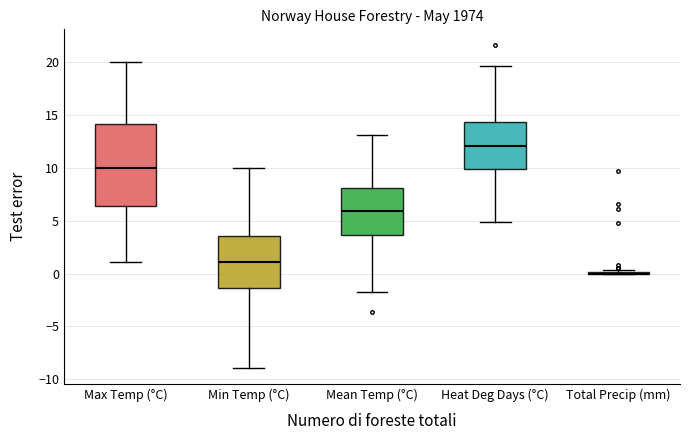

Reading left to right, transcribe this box plot: for each box, give where its median line is, the range the box spans, and where its two whiskers end, as read against the y-axis. The values are not printed on the chart, so give them approximately, as read against the axis.

Max Temp (°C): median 10.0, box 6.5 to 14.0, whiskers 1.0 to 20.0
Min Temp (°C): median 1.0, box -1.5 to 3.5, whiskers -9.0 to 10.0
Mean Temp (°C): median 6.0, box 3.5 to 8.0, whiskers -1.5 to 13.0
Heat Deg Days (°C): median 12.0, box 10.0 to 14.5, whiskers 5.0 to 19.5
Total Precip (mm): box collapsed to a line at 0.0, whiskers 0.0 to 0.5